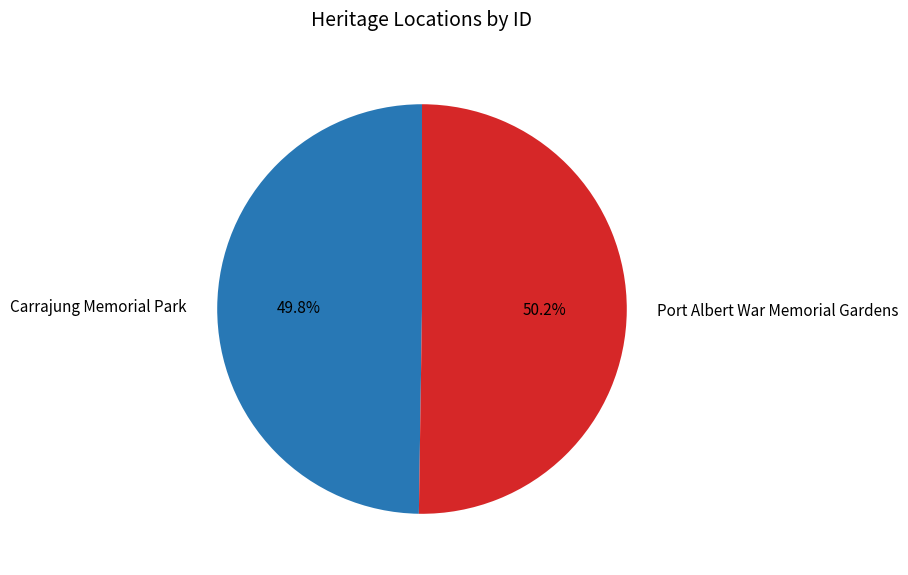

The Port Albert War Memorial Gardens slice represents 56% of the pie. True or false?

False